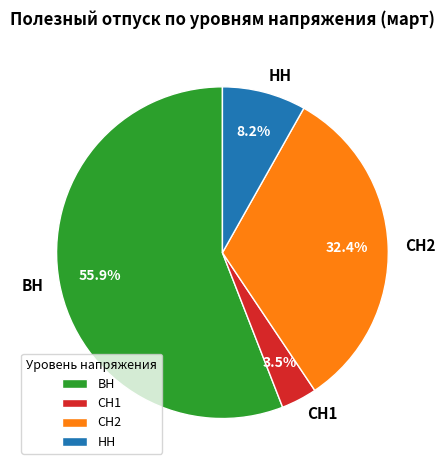

Which has a higher value, СН2 or НН?

СН2